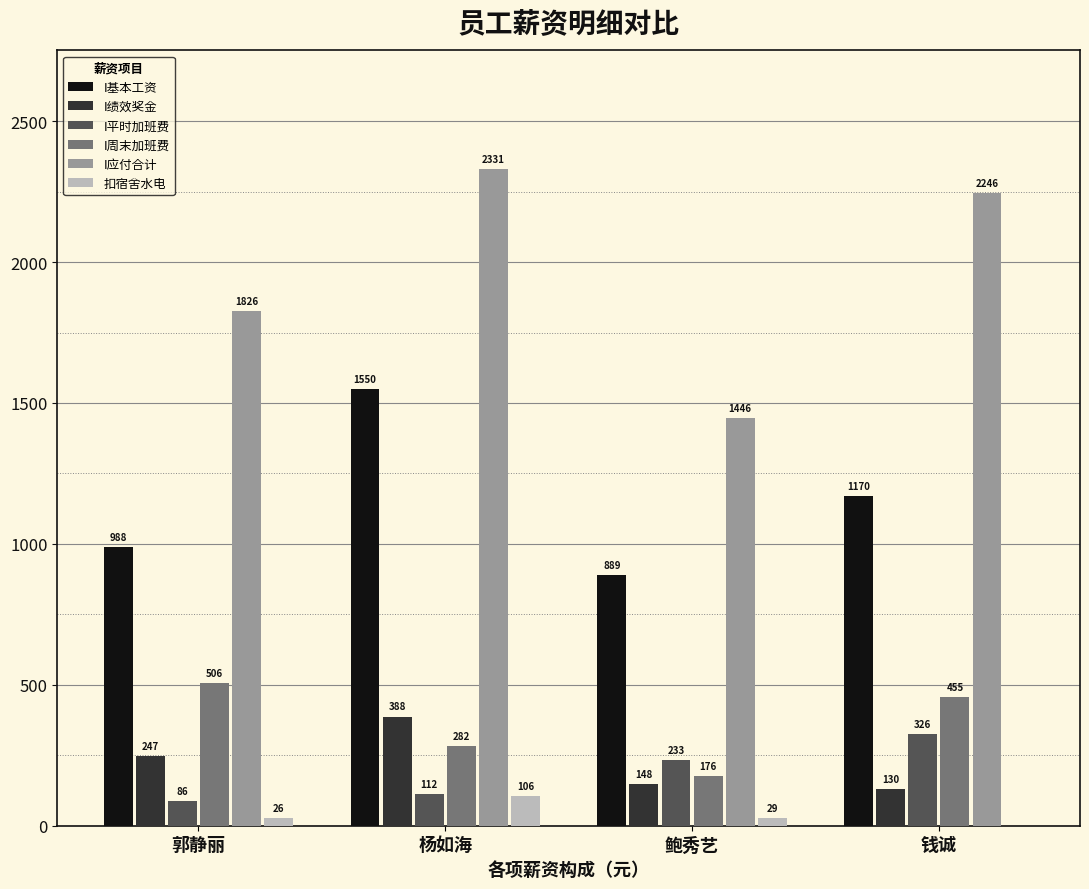

How many categories are shown in the chart?

4